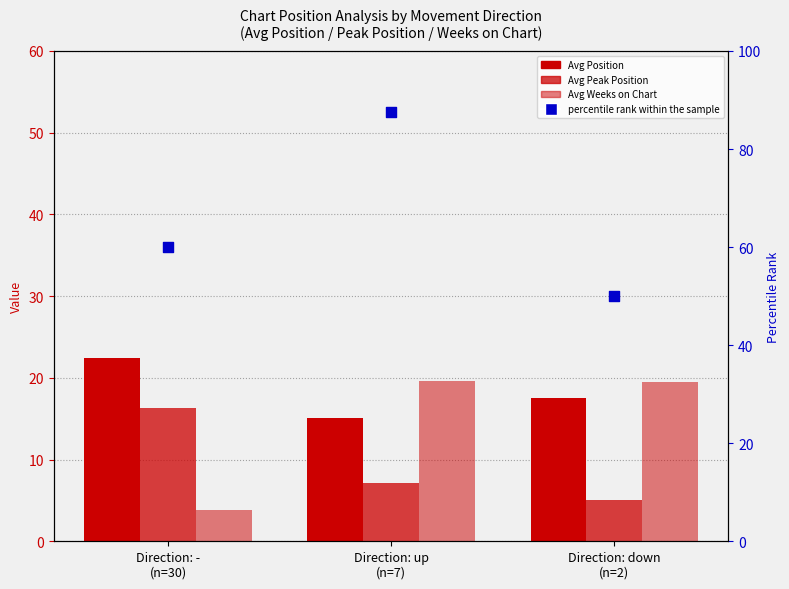

At how many categories does at least one series exceed 84?

1